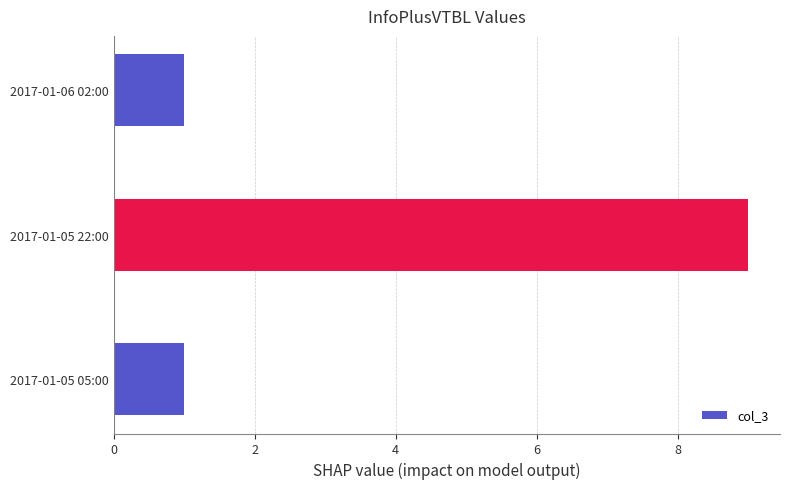

How many bars are there in total?

3